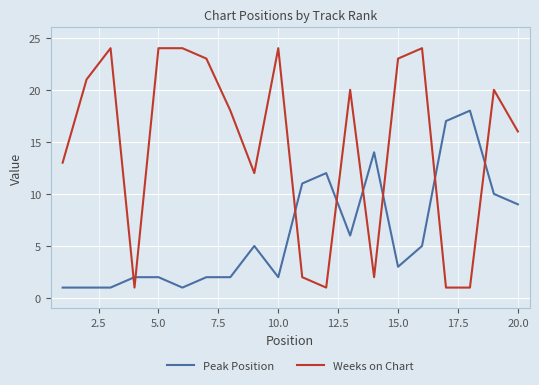

What are all the series names shown in the legend?

Peak Position, Weeks on Chart